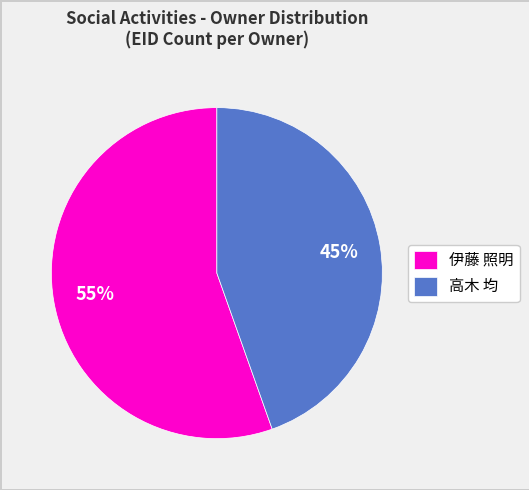

Which category has the biggest portion of the pie?

伊藤 照明